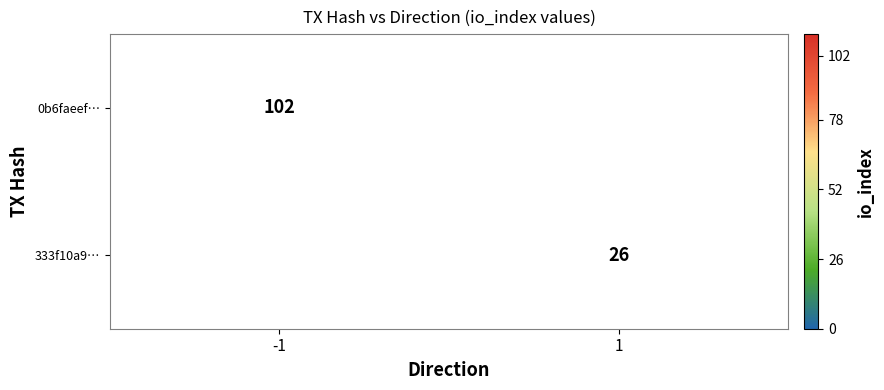

The 333f10a9… series shows 41 at 1. True or false?

False